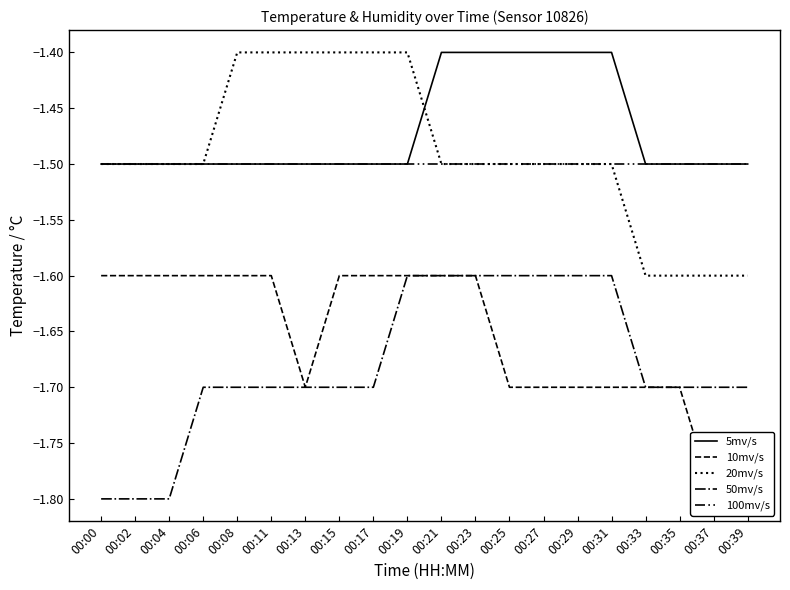

Rank the categories by temp_shift1 value from lowest to highest.

00:37, 00:39, 00:13, 00:25, 00:27, 00:29, 00:31, 00:33, 00:35, 00:00, 00:02, 00:04, 00:06, 00:08, 00:11, 00:15, 00:17, 00:19, 00:21, 00:23